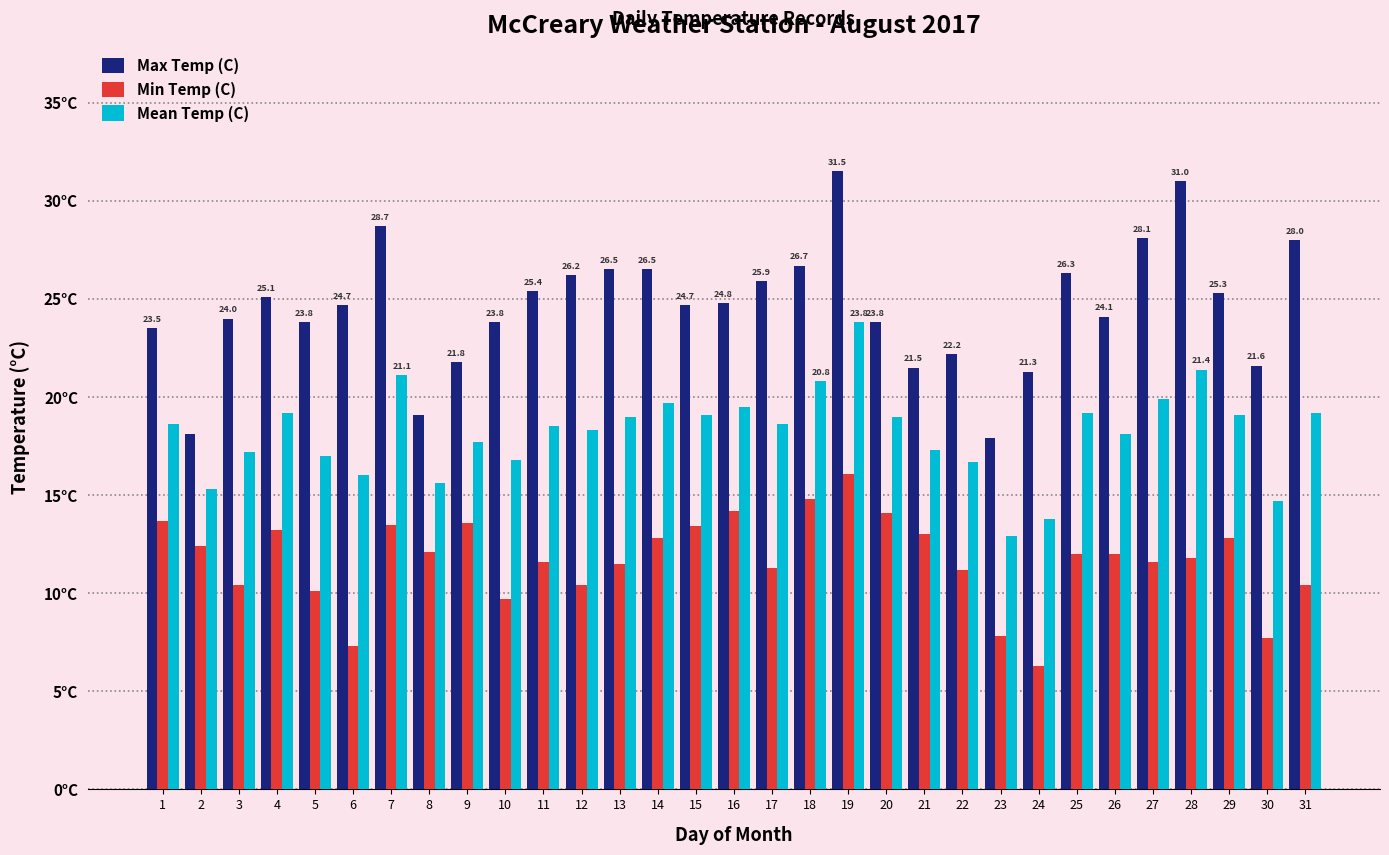

Which series has the largest total across all categories?

Max Temp (C)